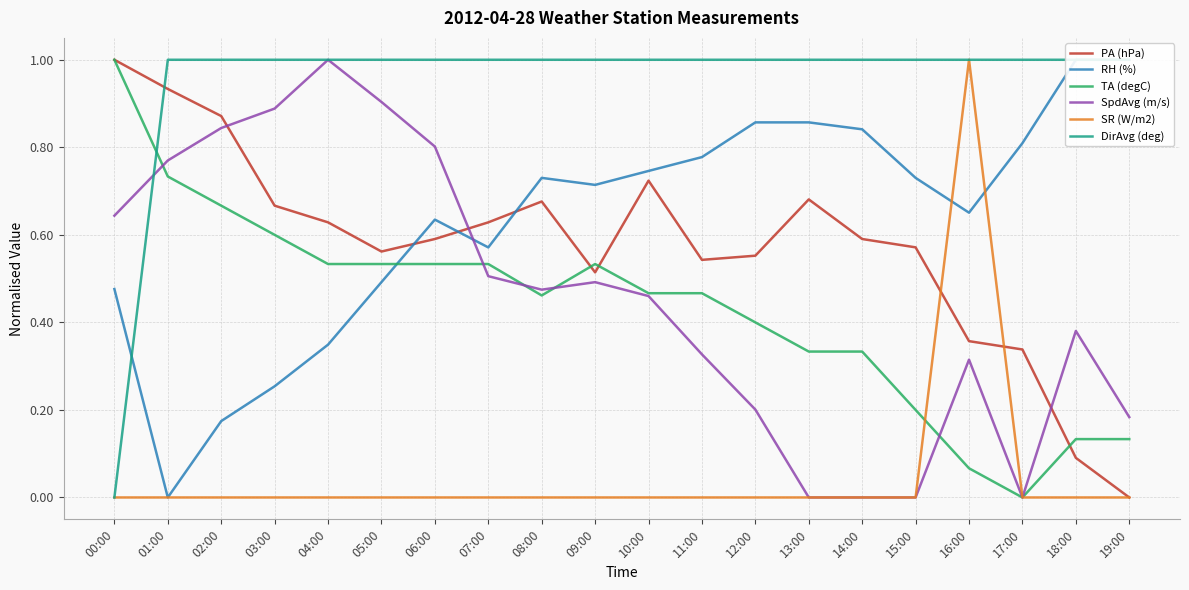

In TA (degC), how many points are higher than both neighbors (excluding endpoints)?

1